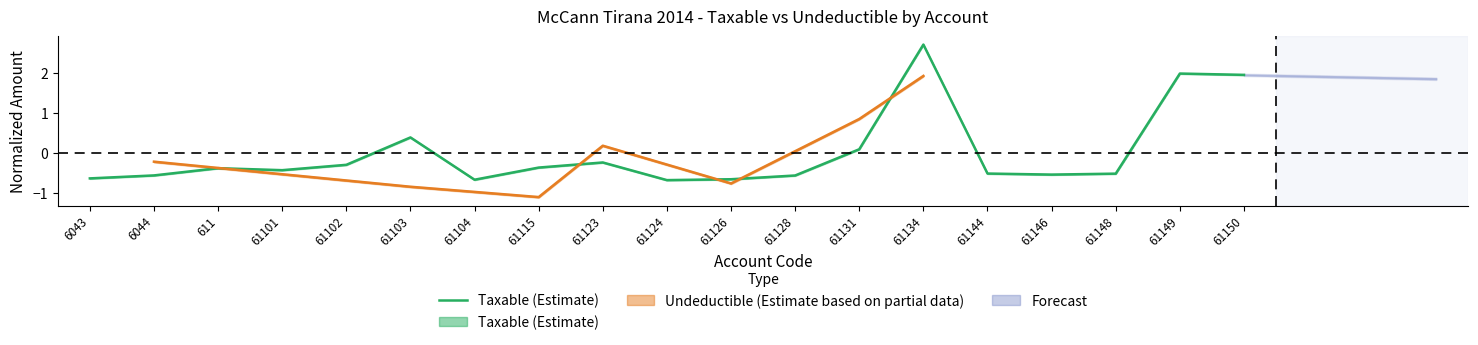

The value at 61124 is -0.7. True or false?

True